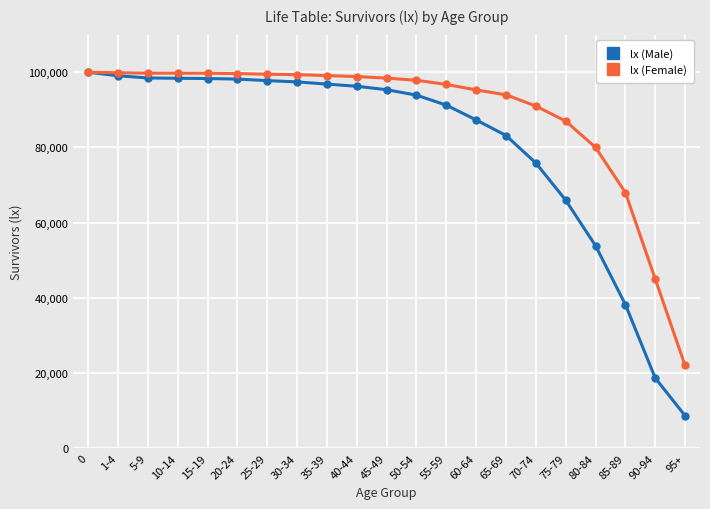

What is the value of the lx (Female) point at the 4th from the left?

99745